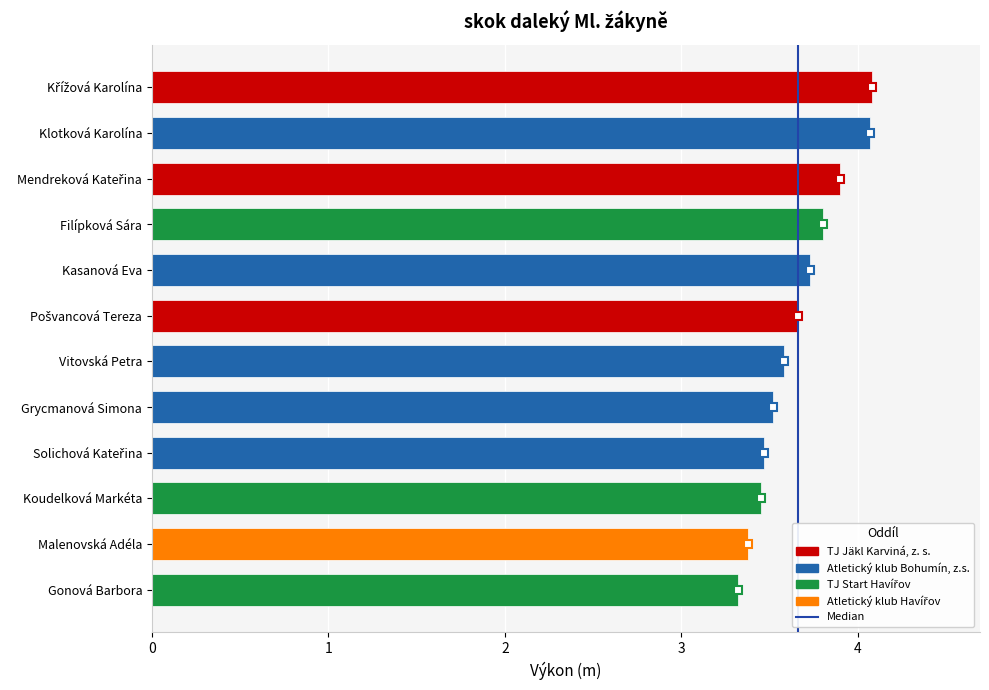

The value at Klotková Karolína is 4.1. True or false?

True